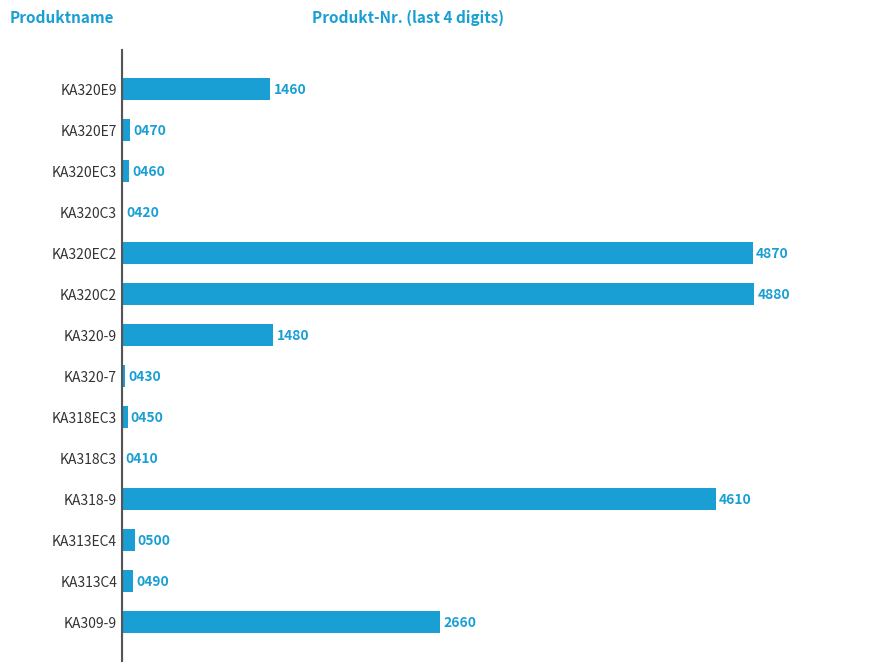

Does the chart contain any negative values?

No